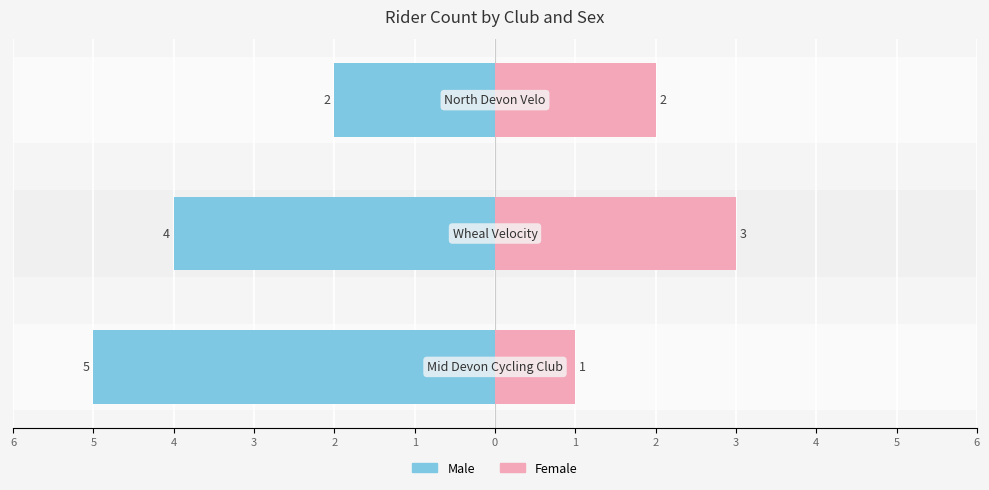

The Male series shows -8 at 6. True or false?

False